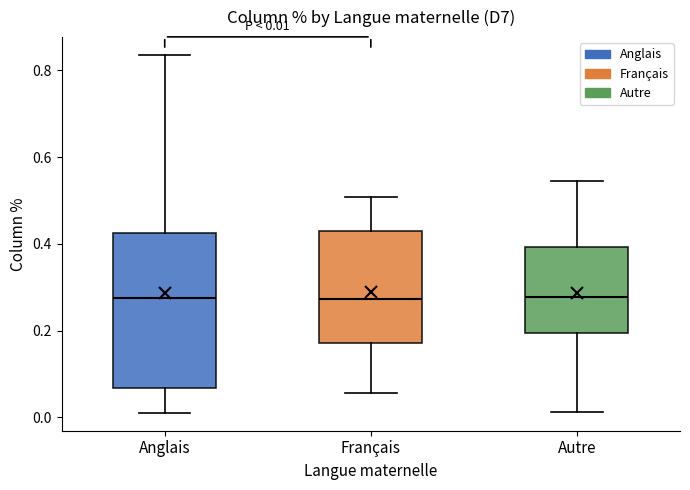

Comparing the boxes themselves (not the whiskers), which one is the tallest?

Anglais